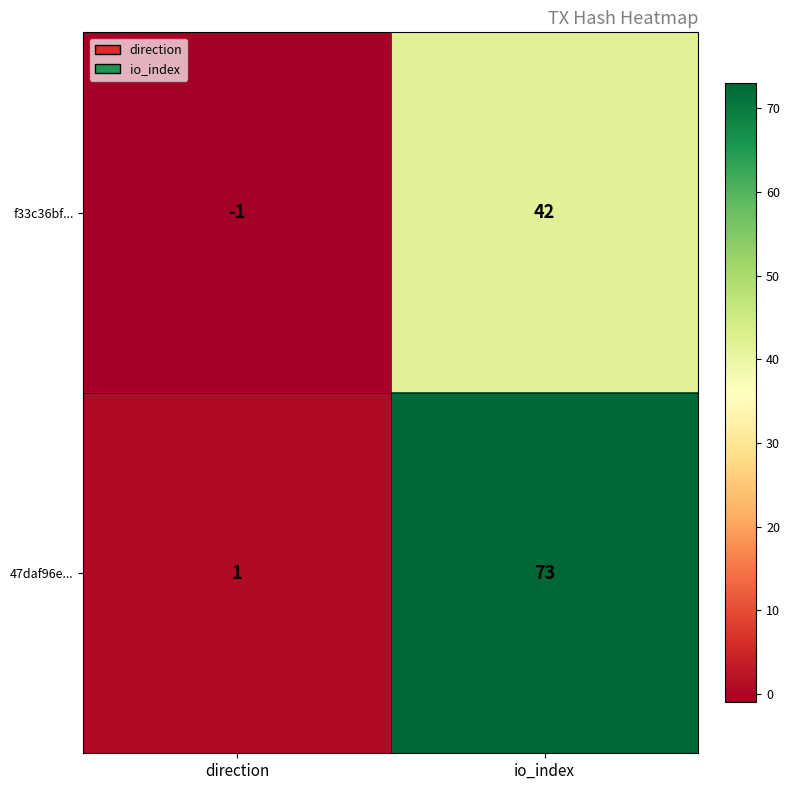

Which label corresponds to the largest value in the chart?

io_index